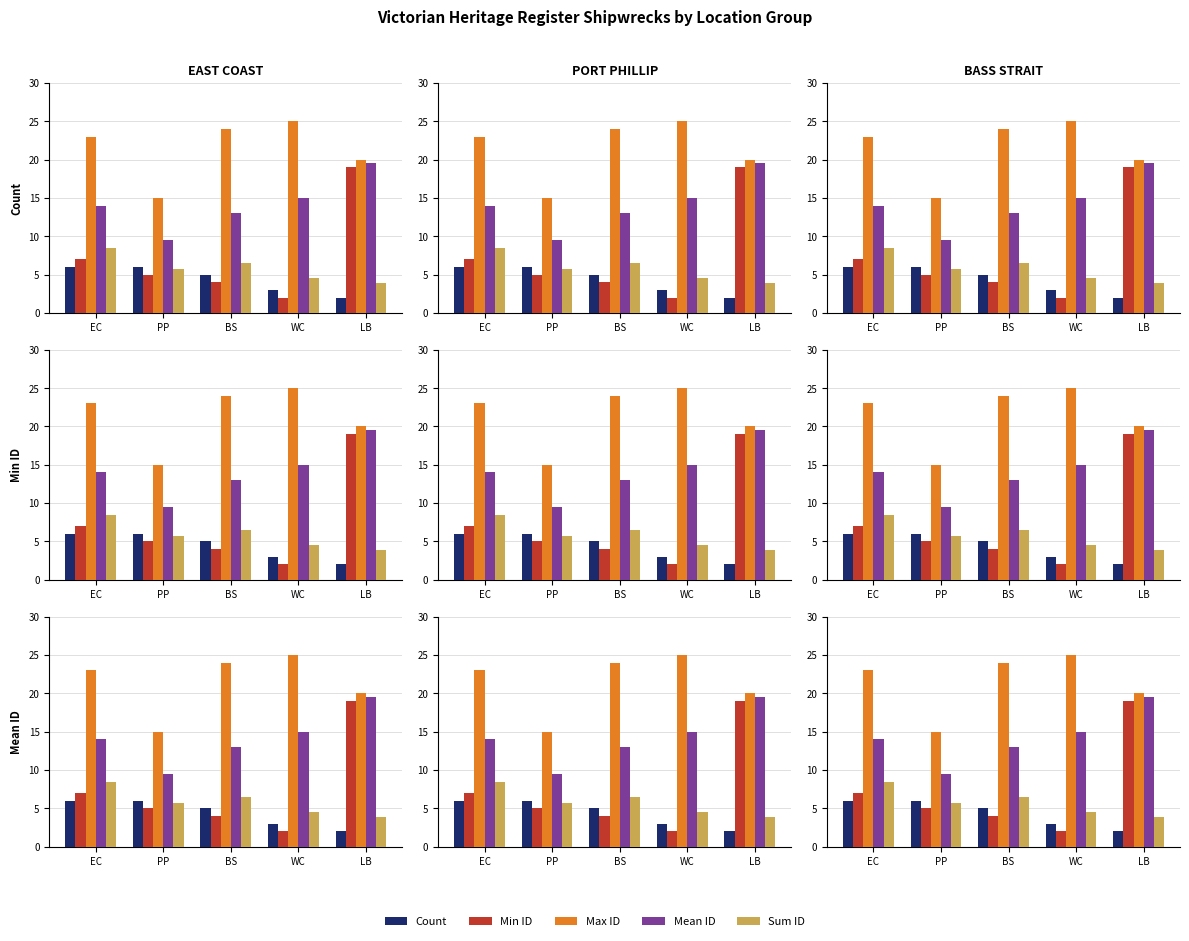

Which category has the lowest value in the Min ID series?

WC